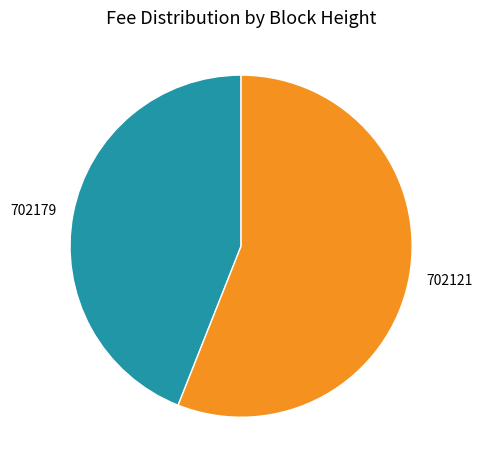

True or false: 702179 accounts for 38% of the total.

False